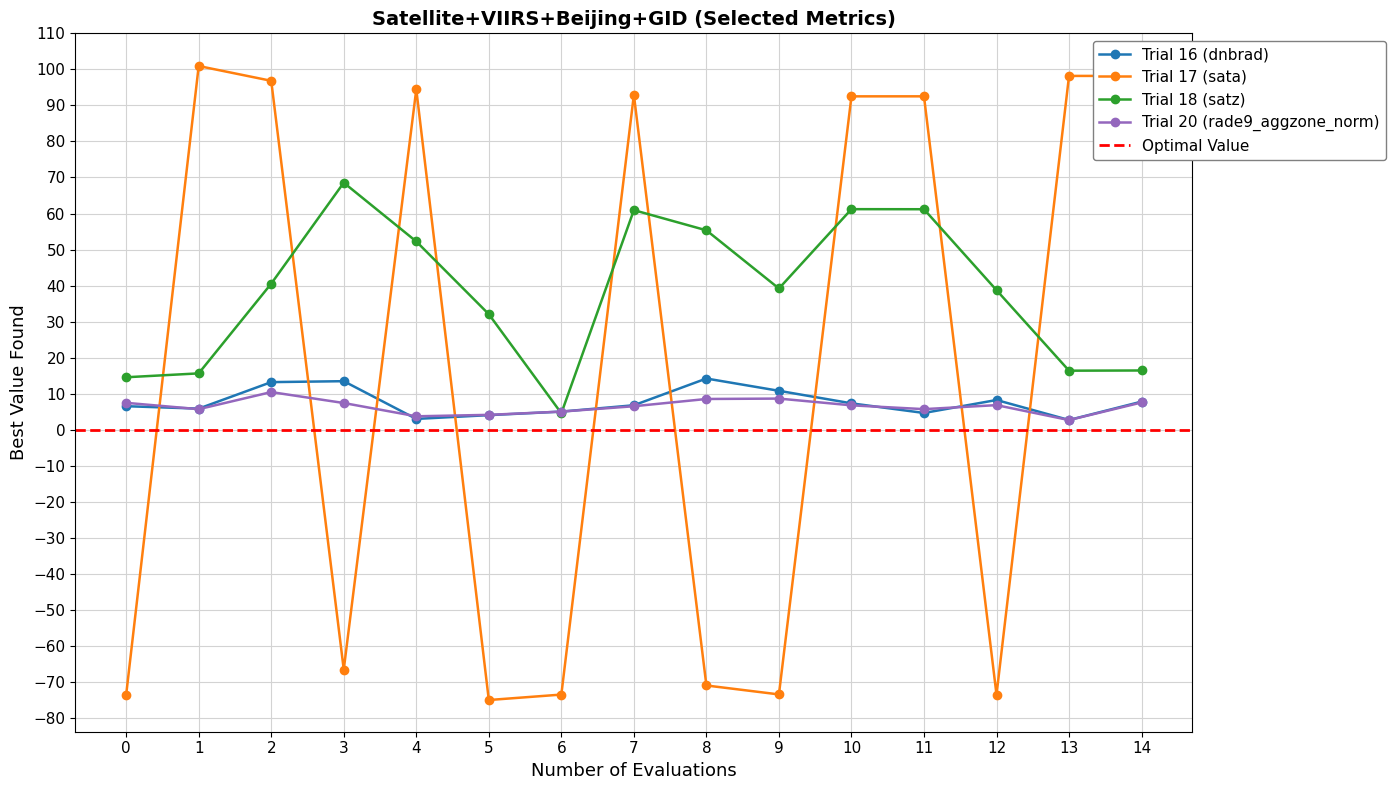

What is the greatest value displayed?

100.9